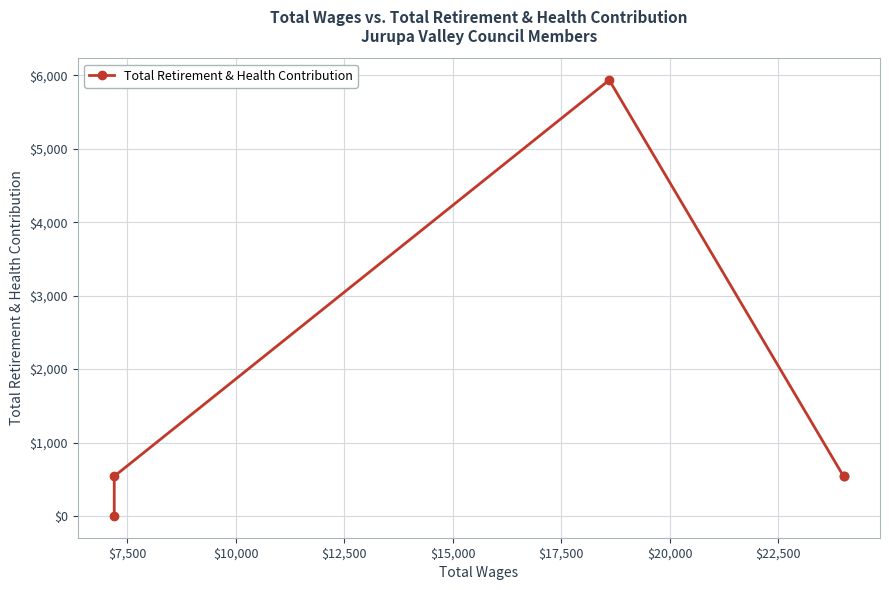

How many lines are shown in the chart?

1